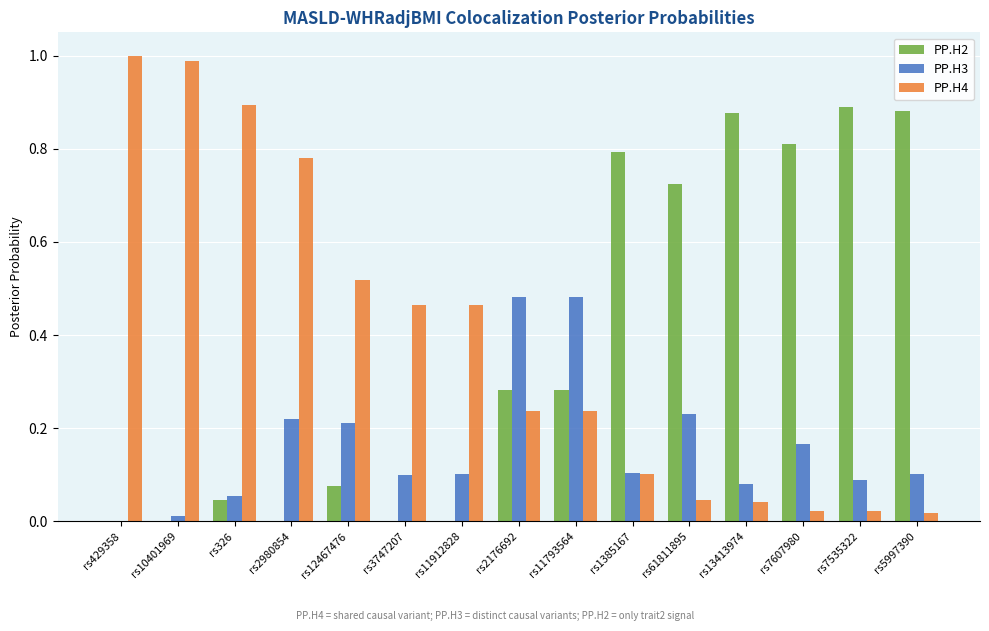

Is it true that PP.H2 equals 0.0 at rs10401969?

True